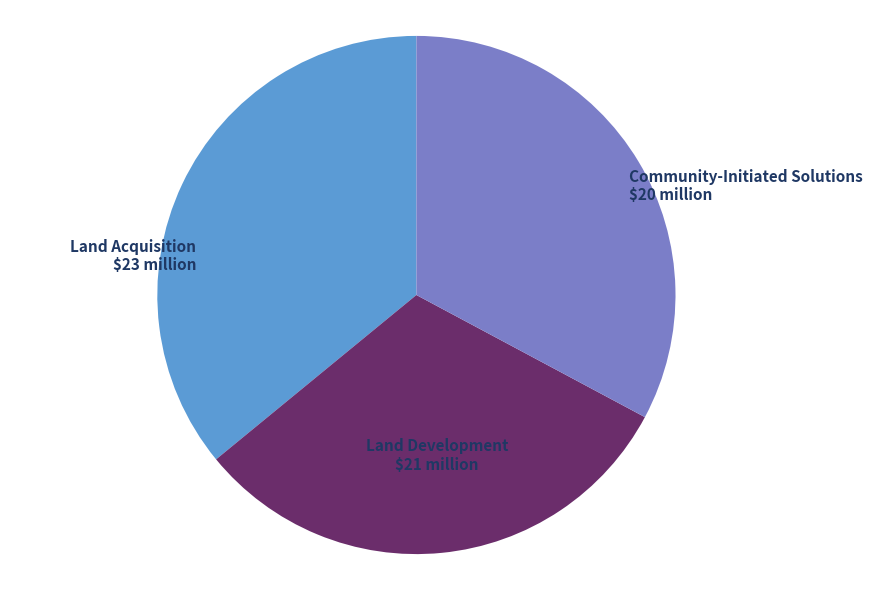

Is there any slice that represents more than half of the pie?

No